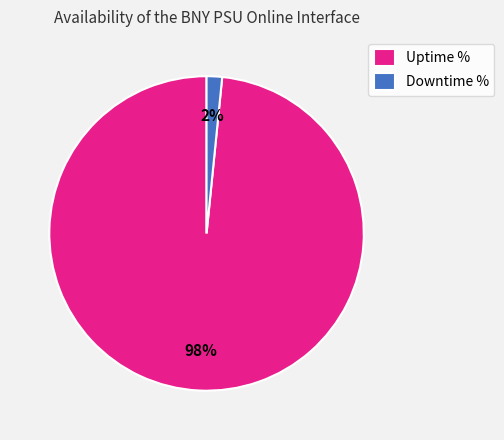

Count the number of slices in the pie.

2